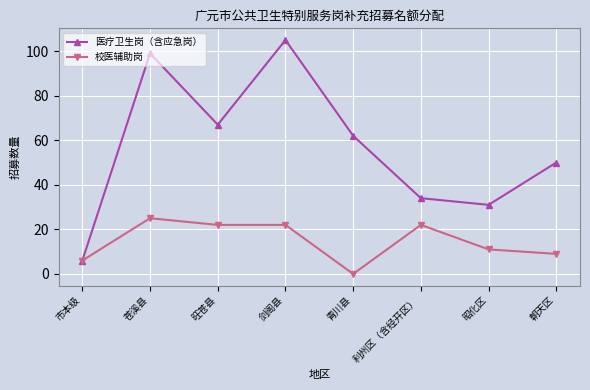

At how many categories does at least one series exceed 30?

7